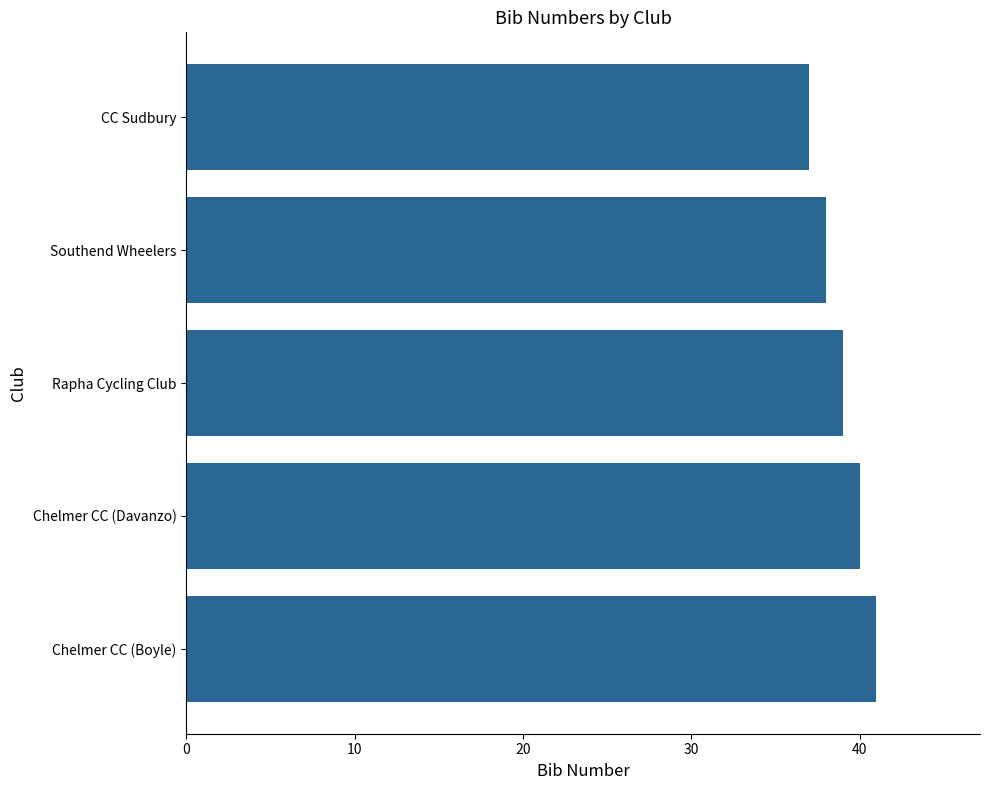

What is the average value?

39